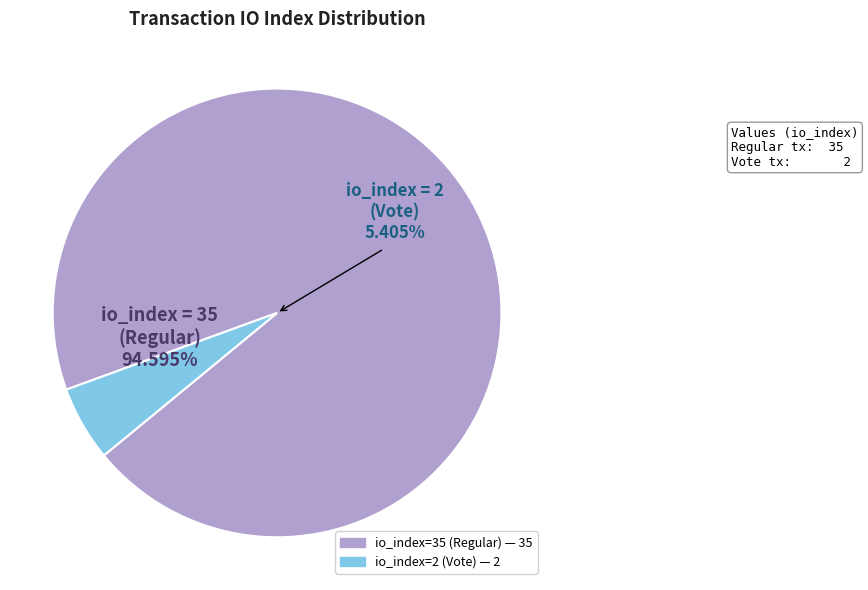

How much of the chart is everything except io_index=35 (Regular)?

5.4%